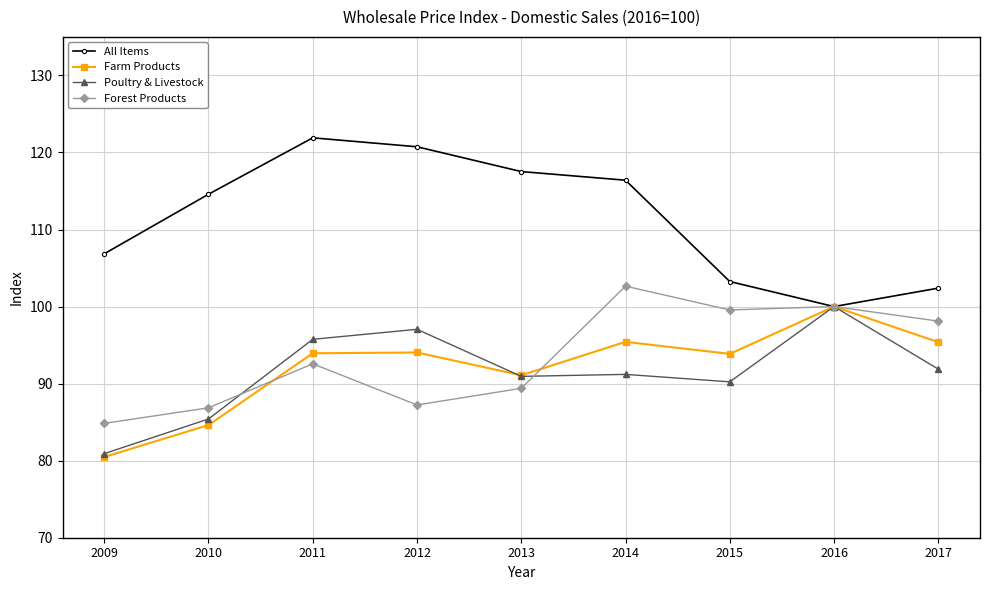

How many lines are shown in the chart?

4